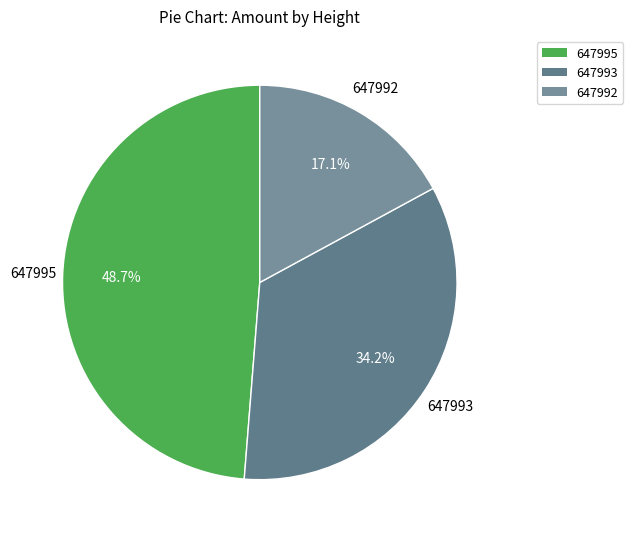

To the nearest percent, what is the difference between the 647992 and 647995 slice percentages?

32%